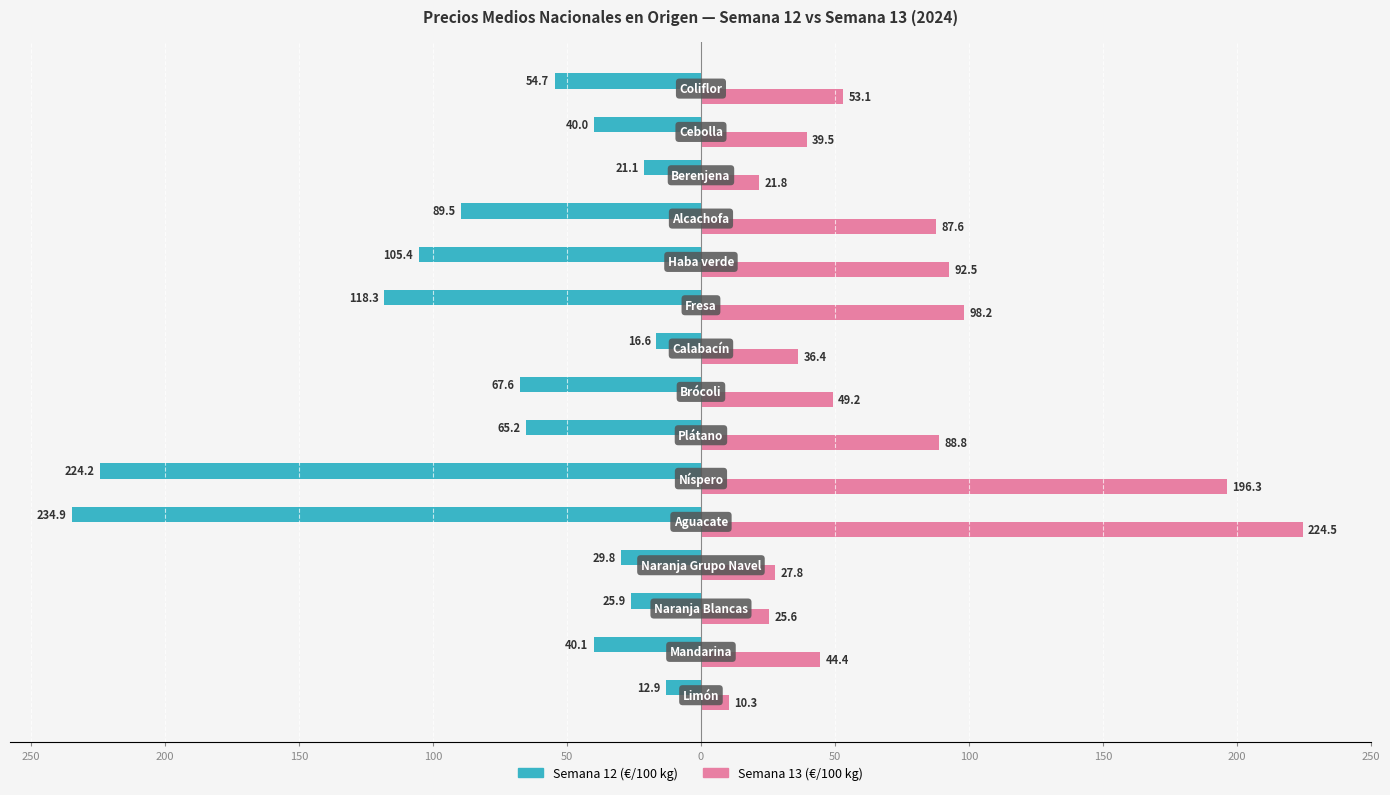

What are all the series names shown in the legend?

Semana 12 (€/100 kg), Semana 13 (€/100 kg)